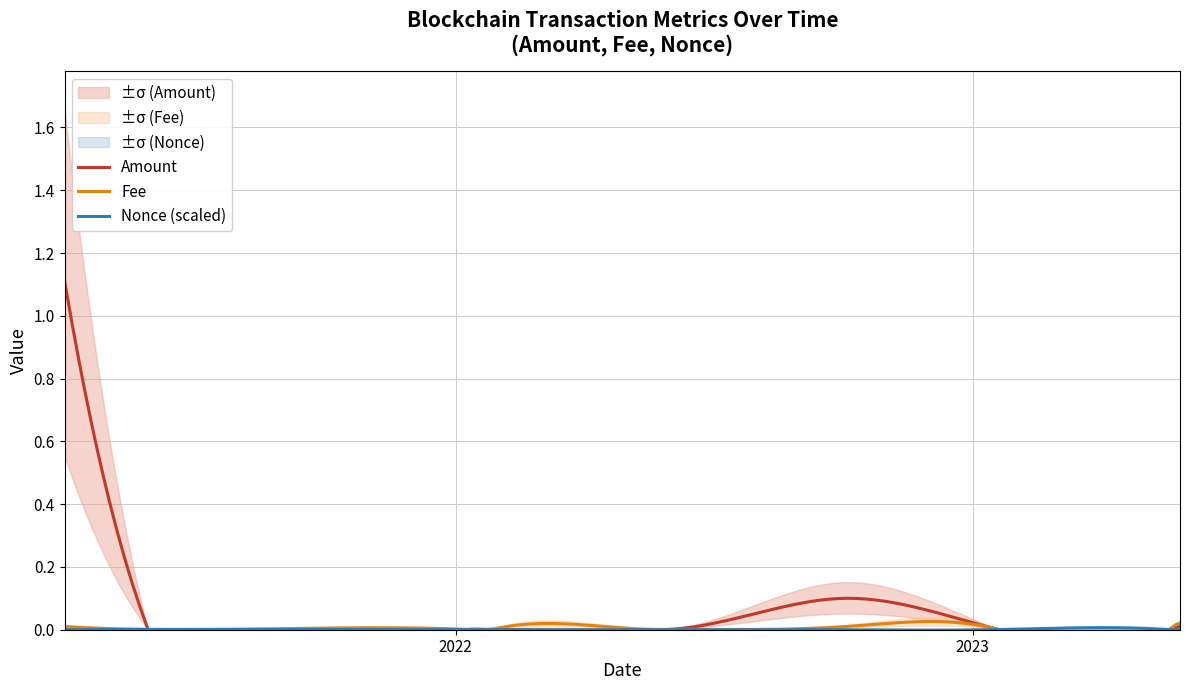

What are all the series names shown in the legend?

Amount, Fee, Nonce_scaled